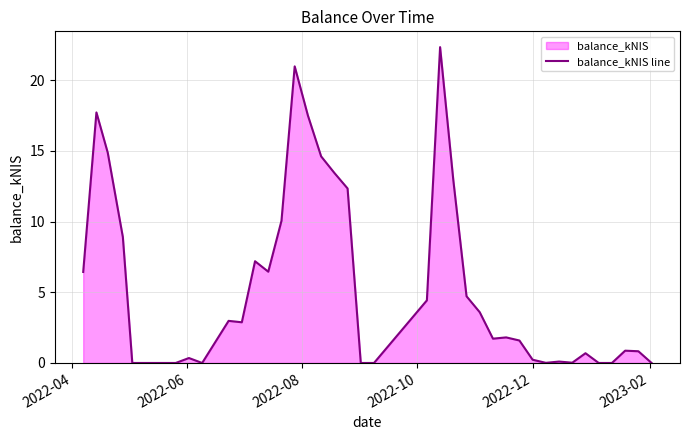

What is the difference between the maximum and minimum values?

22.4